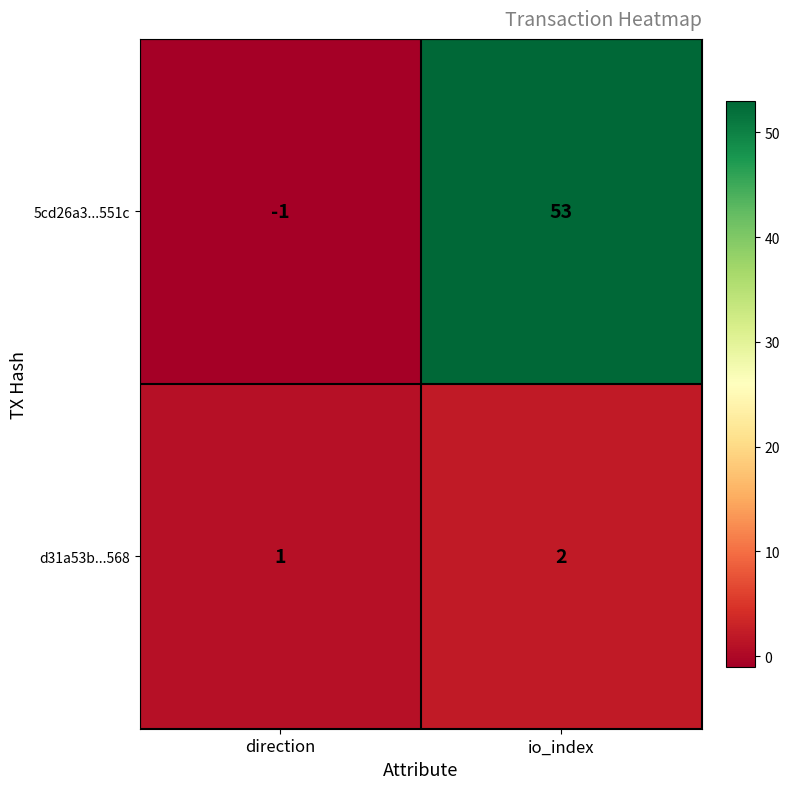

How many positive values does the 5cd26a3...551c series have?

1